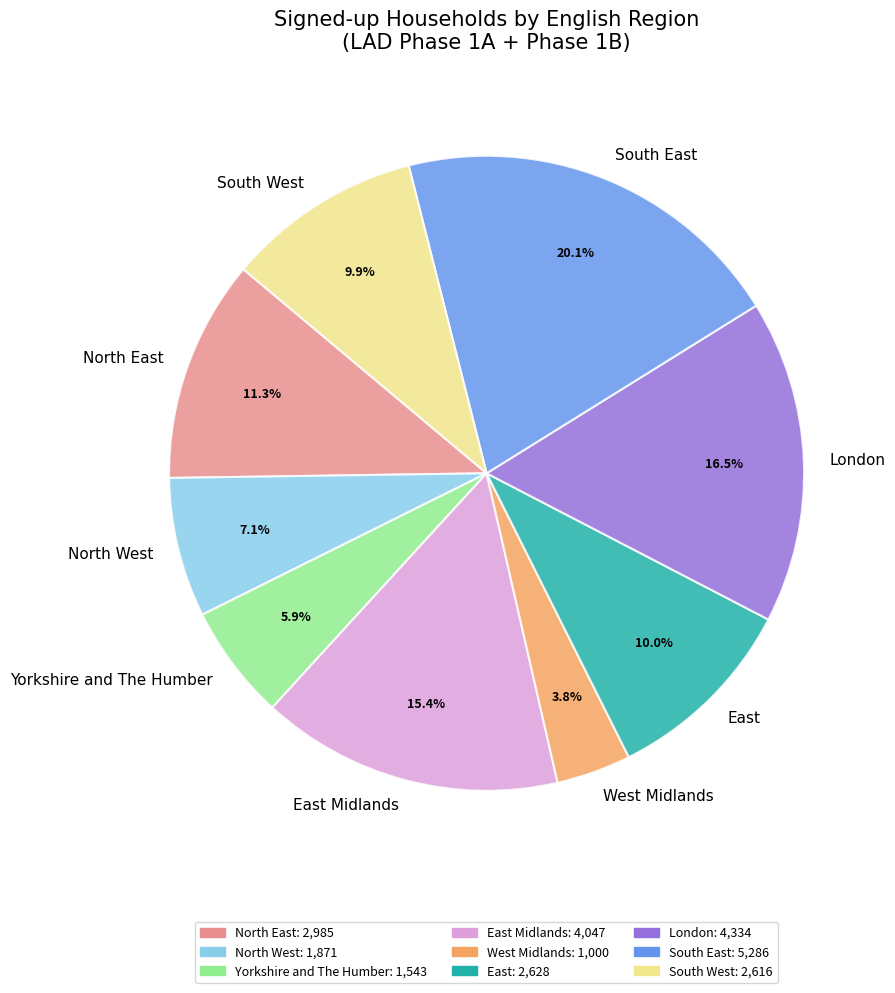

Which has a higher value, East or North East?

North East